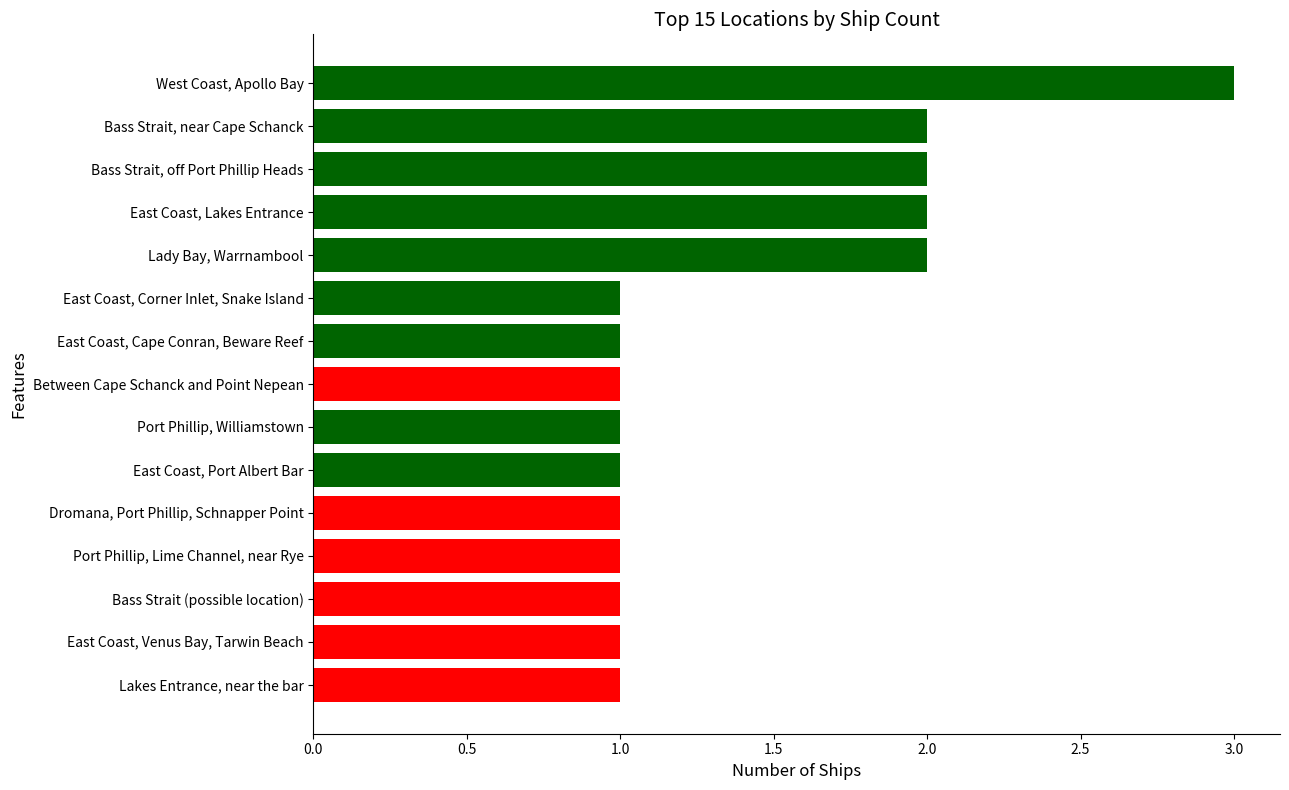

What is the maximum value shown in the chart?

3